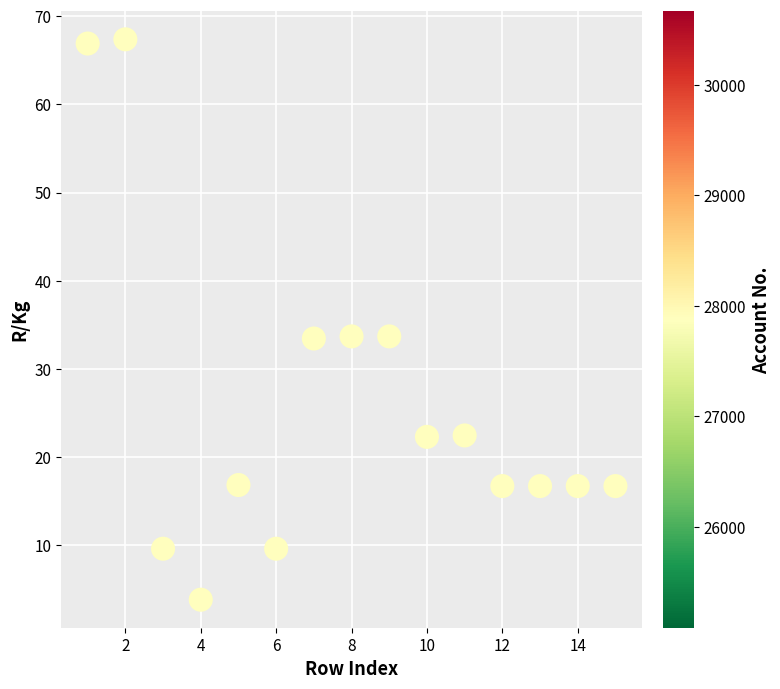

What is the range of X values (max minus min)?

14.0